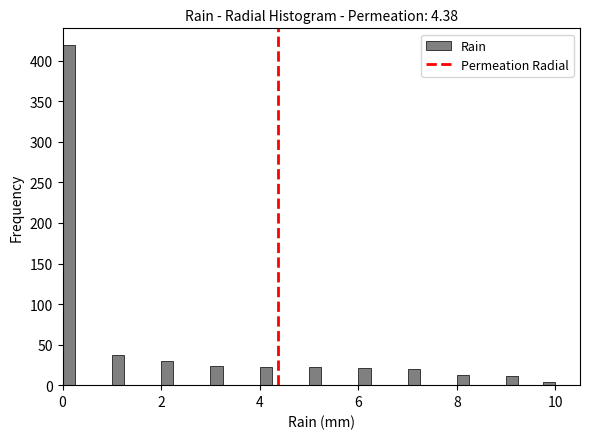

Read against the x-axis, roughly where is the centre of the tallest bar?

0.2